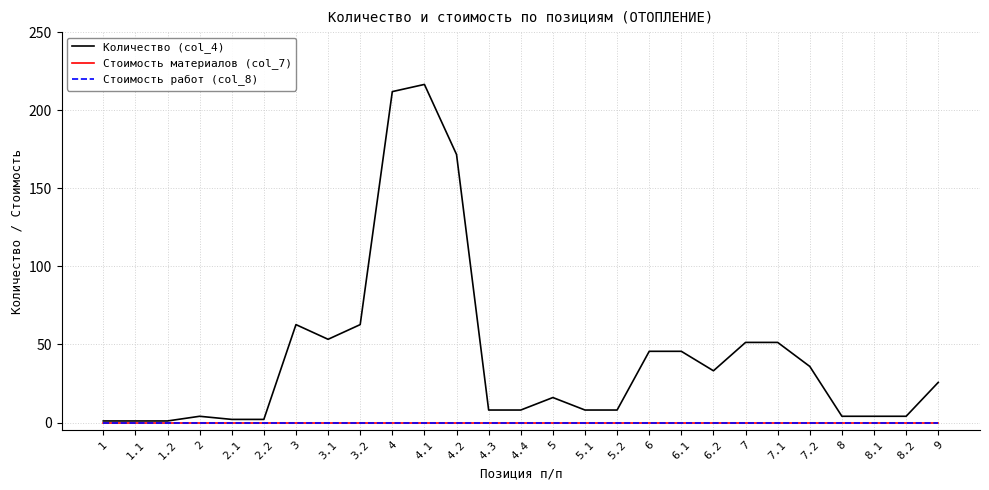

Does the chart display data point markers on the line(s)?

No